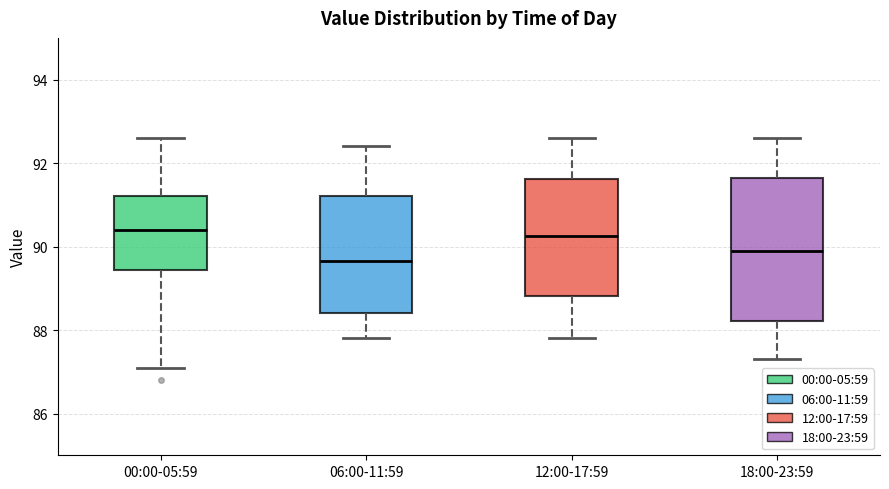

Reading left to right, read every box against the y-axis: the position of its median line, the range the box covers, and the ends of its whiskers. The values are not printed on the chart, so give them approximately, as read against the axis.

00:00-05:59: median 90.4, box 89.4 to 91.2, whiskers 87.2 to 92.6
06:00-11:59: median 89.6, box 88.4 to 91.2, whiskers 87.8 to 92.4
12:00-17:59: median 90.2, box 88.8 to 91.6, whiskers 87.8 to 92.6
18:00-23:59: median 90.0, box 88.2 to 91.6, whiskers 87.4 to 92.6